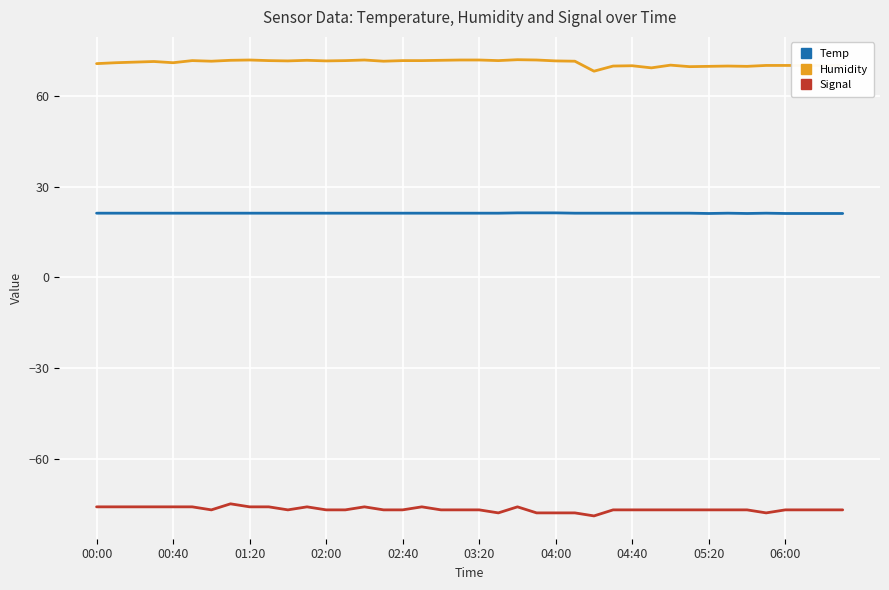

How many Temp values are between 21 and 22?

40